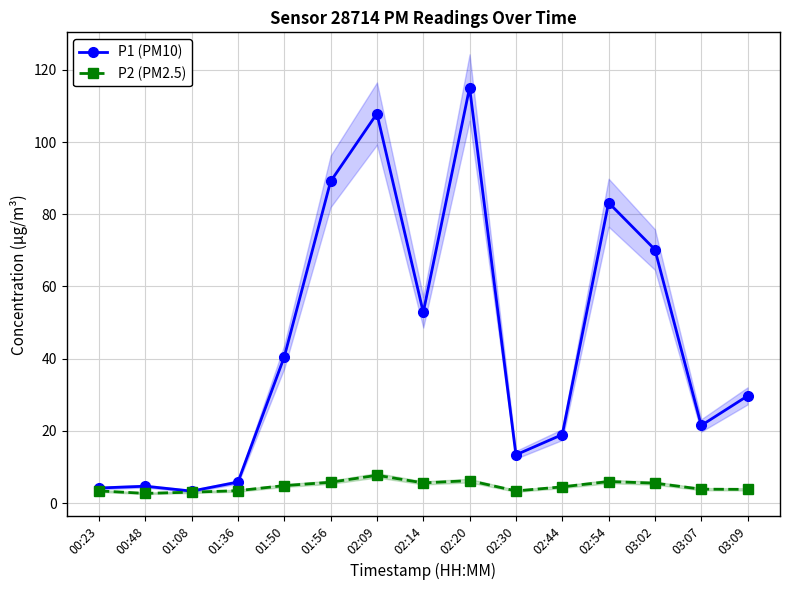

How many lines are shown in the chart?

2